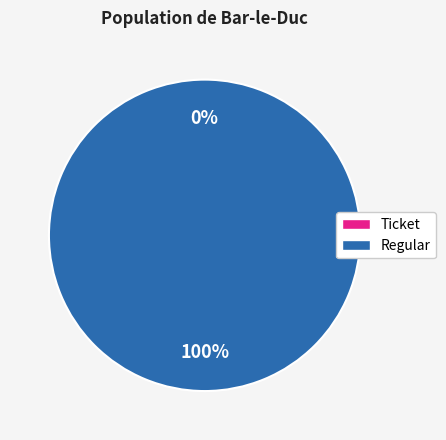

What is the smallest slice in the pie chart?

Ticket